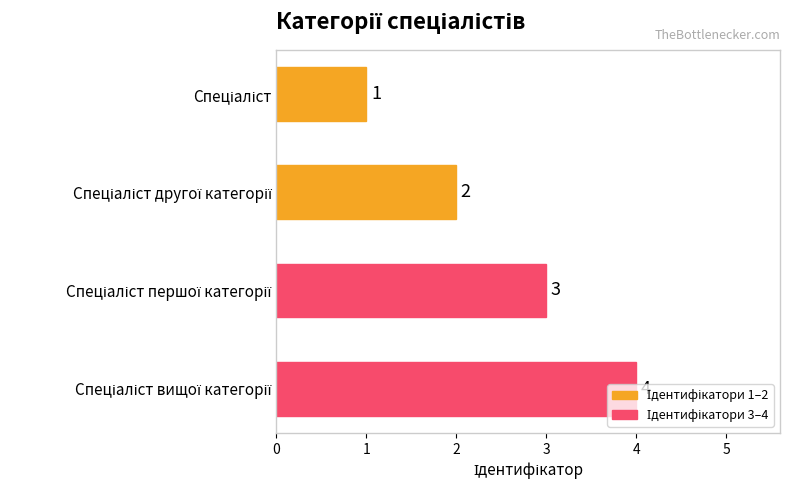

What is the difference between the maximum and minimum values?

3